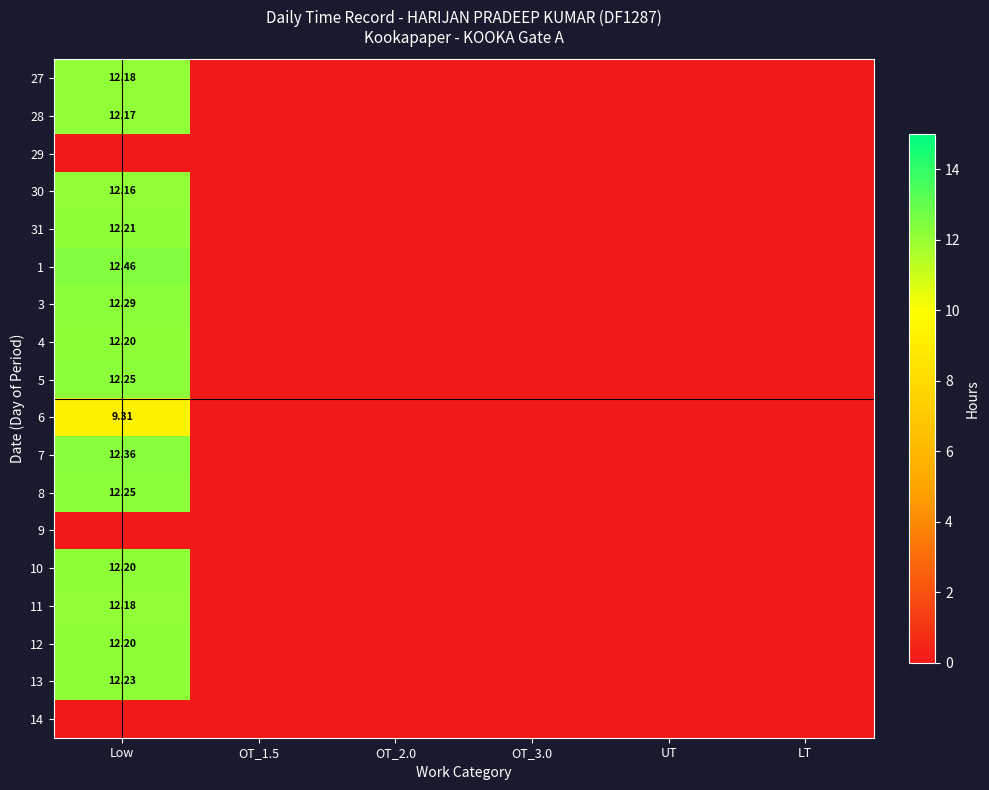

At how many categories does at least one series exceed 8?

1